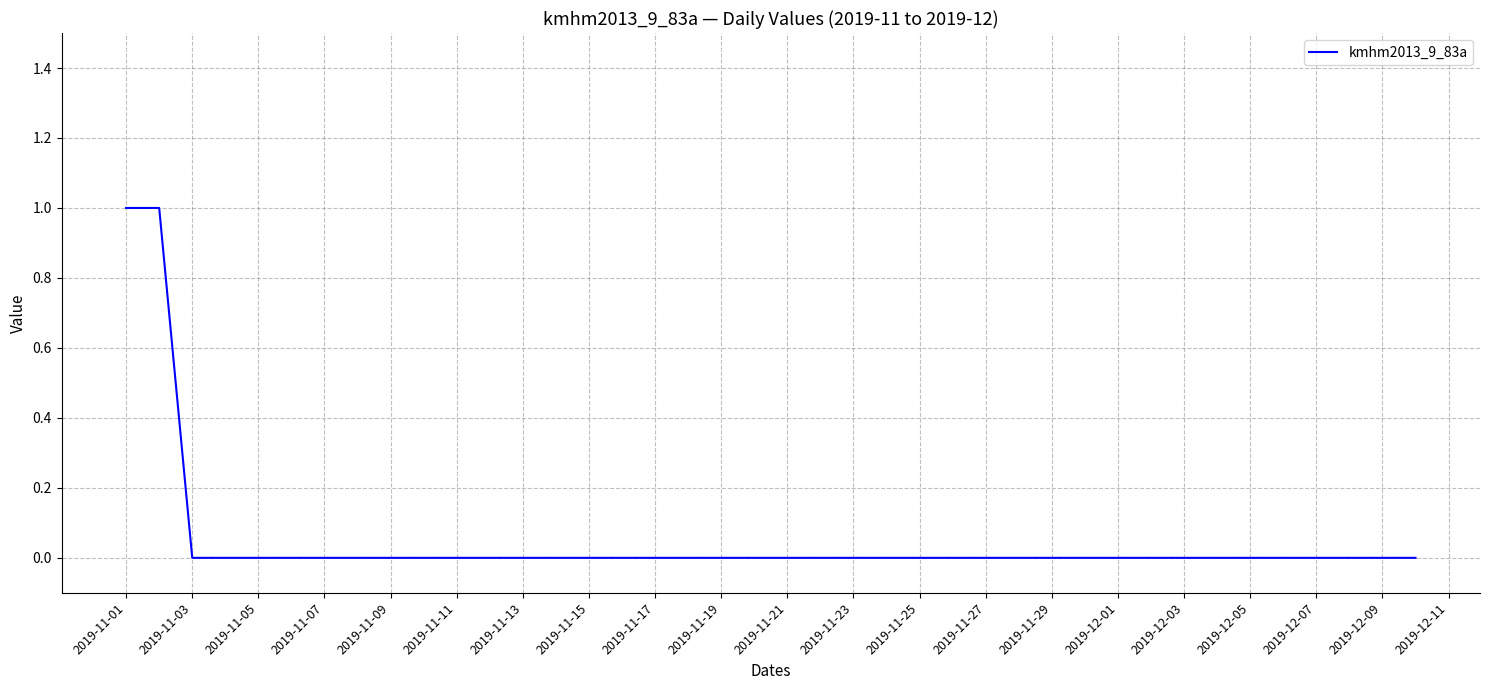

Count the values in the range 0 to 1.

40